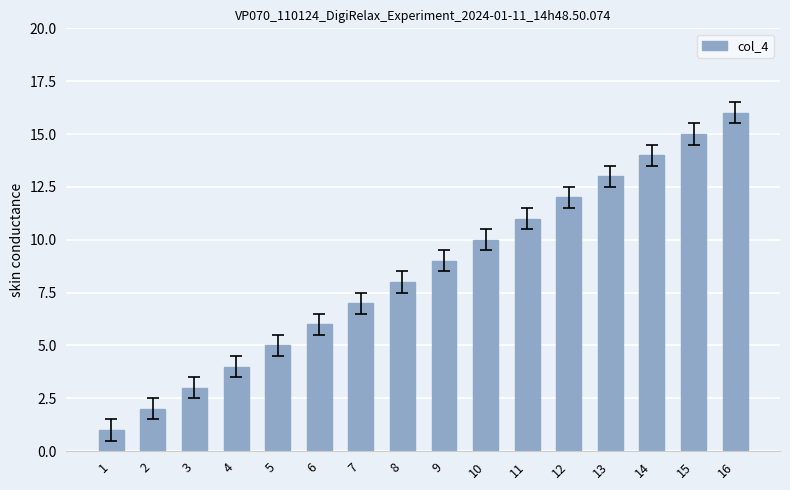

What is the sum of all values?

136